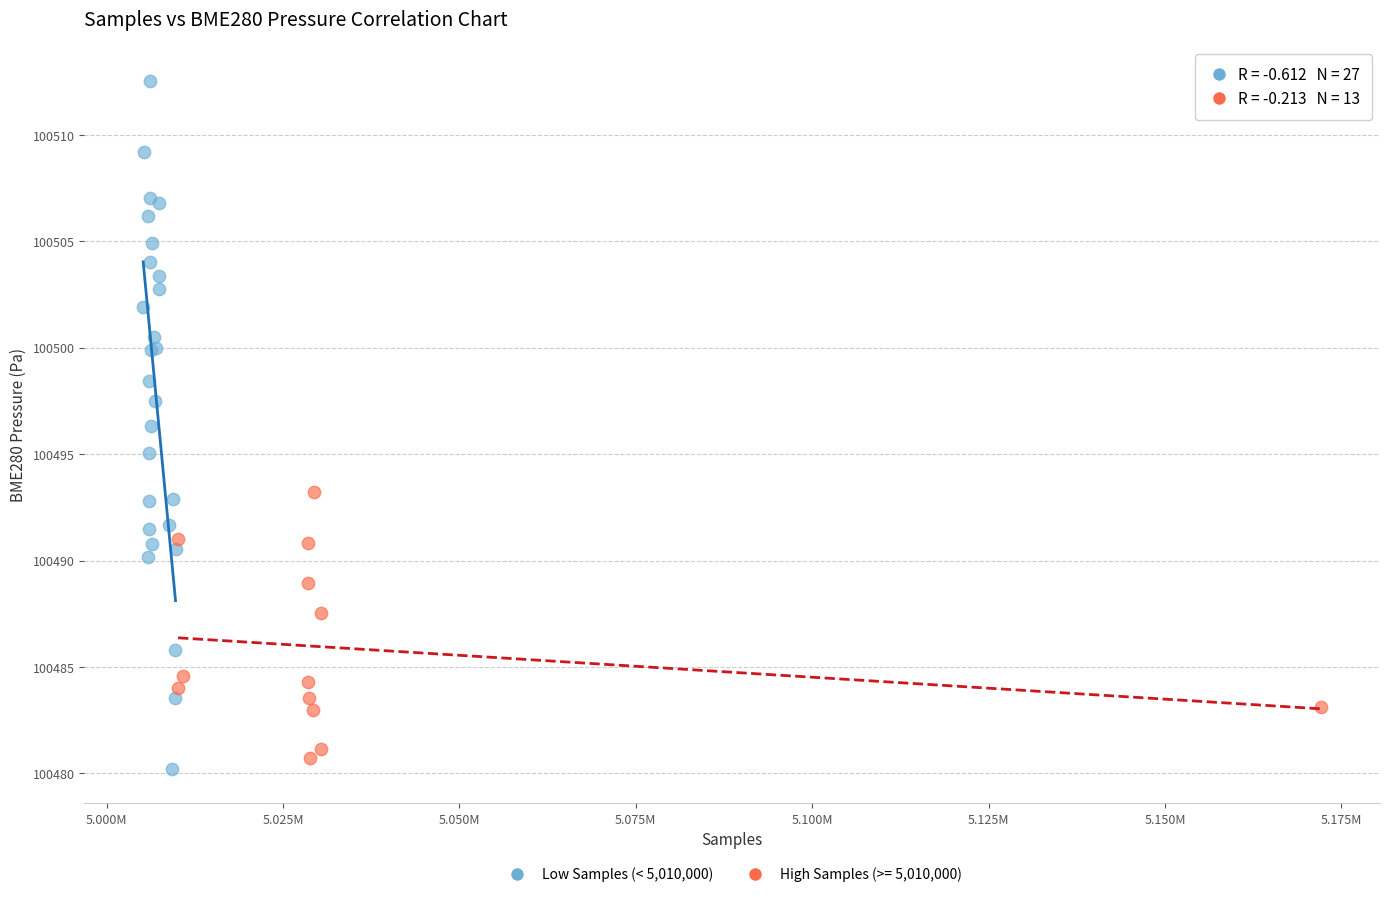

Which series reaches the maximum Y coordinate?

Low Samples (< 5,010,000)